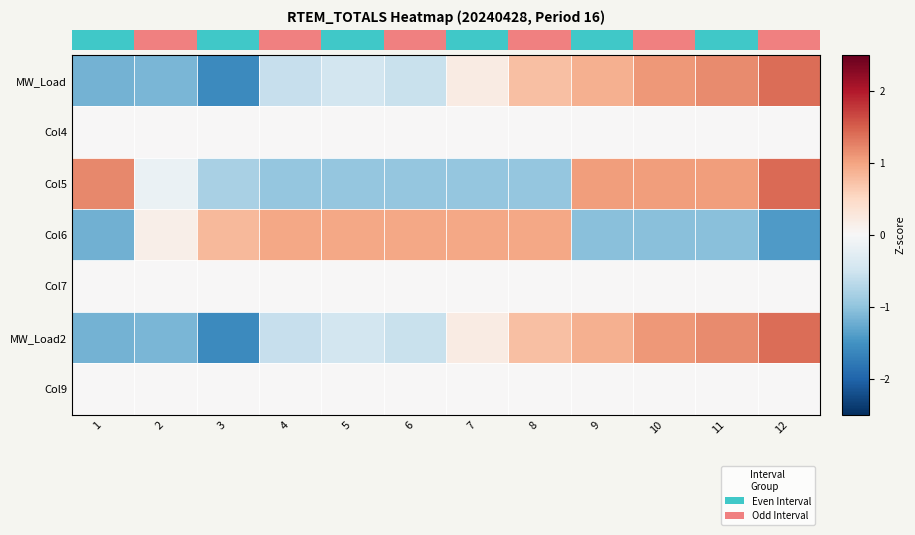

Which category has the highest value across all series?

12